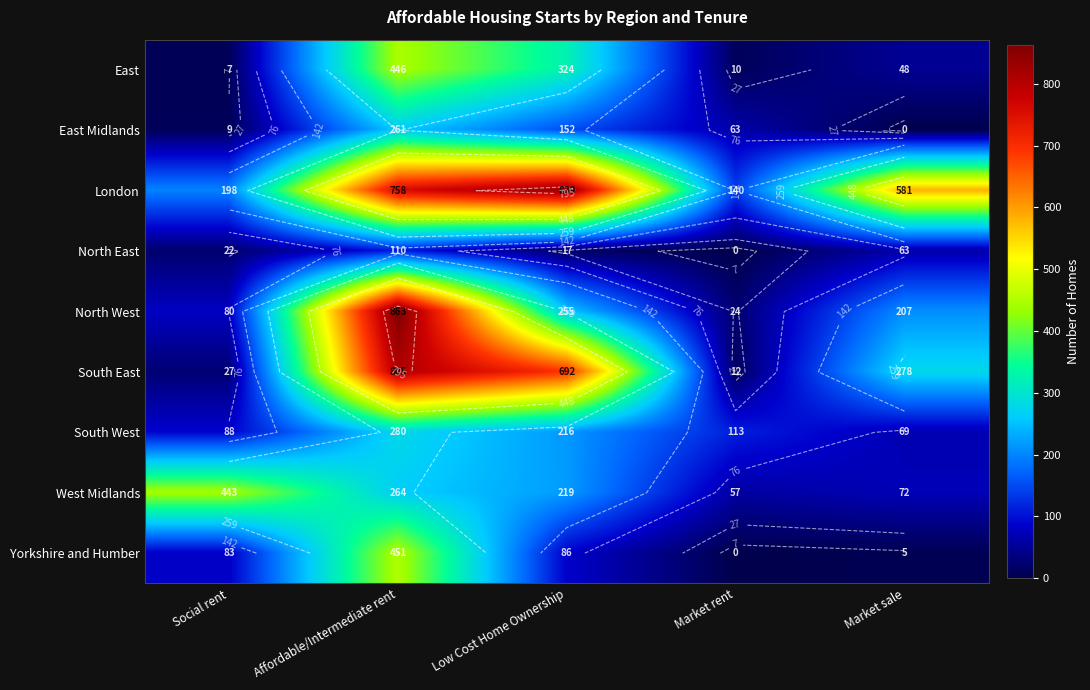

Is it true that East Midlands equals 9 at Social rent?

True